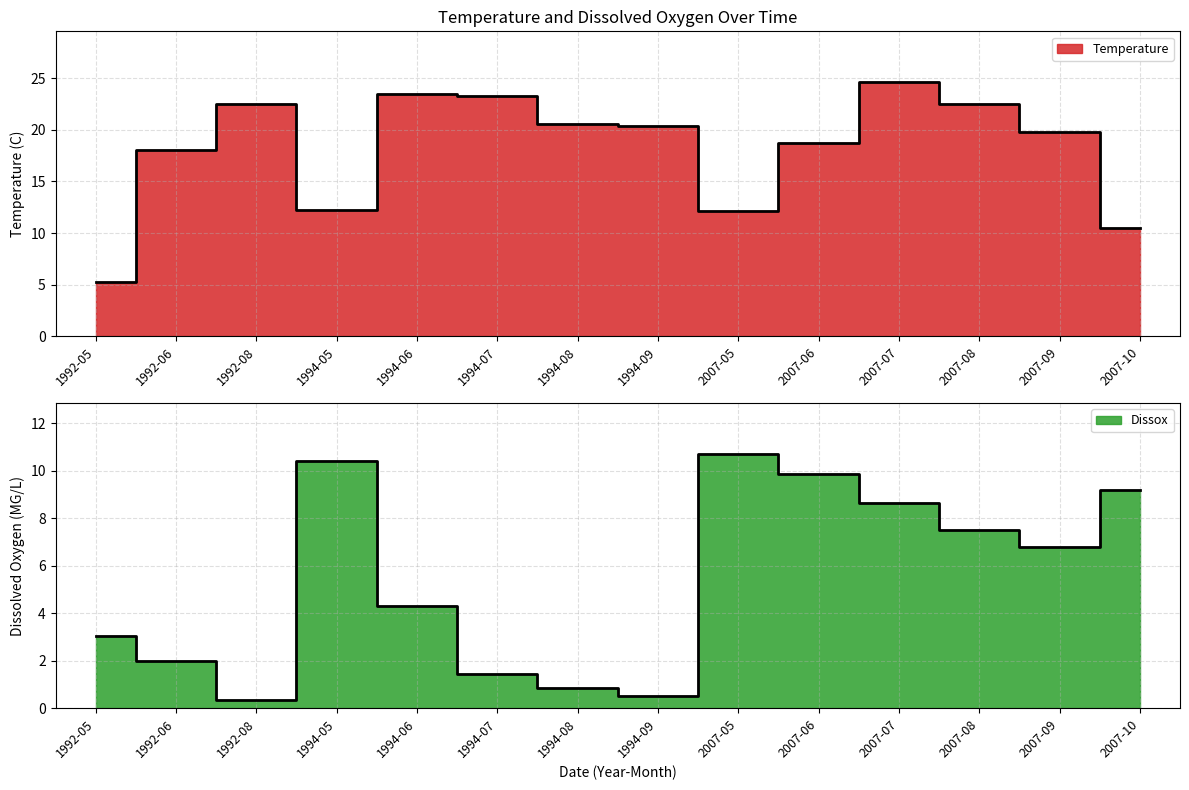

List the labels in order of Dissox value, largest first.

2007-05, 1994-05, 2007-06, 2007-10, 2007-07, 2007-08, 2007-09, 1994-06, 1992-05, 1992-06, 1994-07, 1994-08, 1994-09, 1992-08